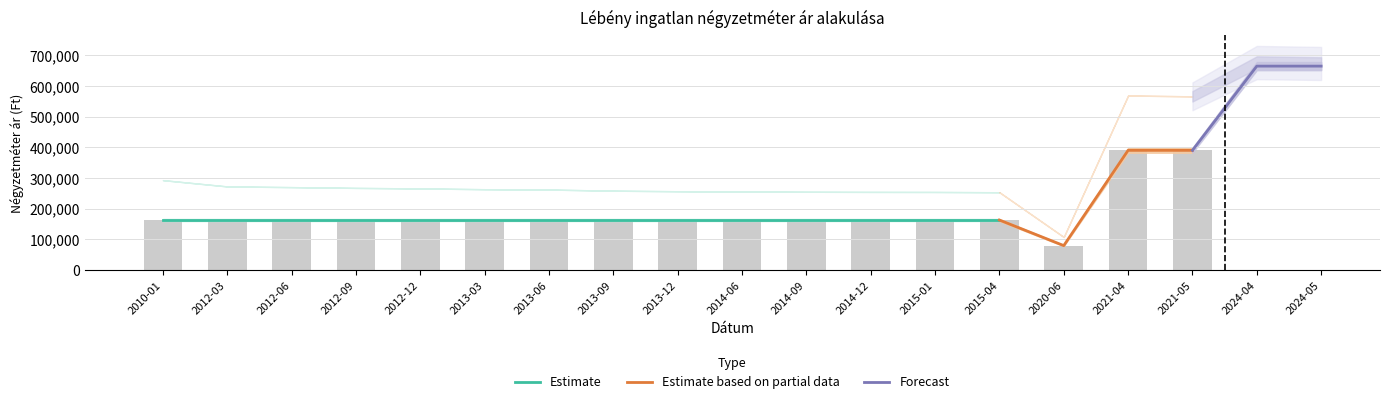

What is the difference between the maximum and minimum values in the Szórás alsó határ series?

567957